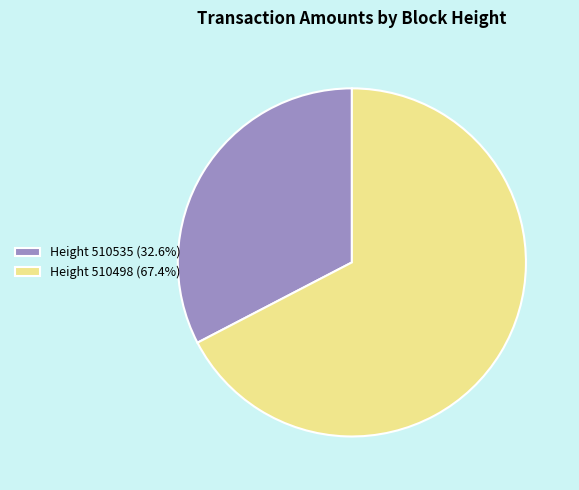

How many segments does this pie chart have?

2